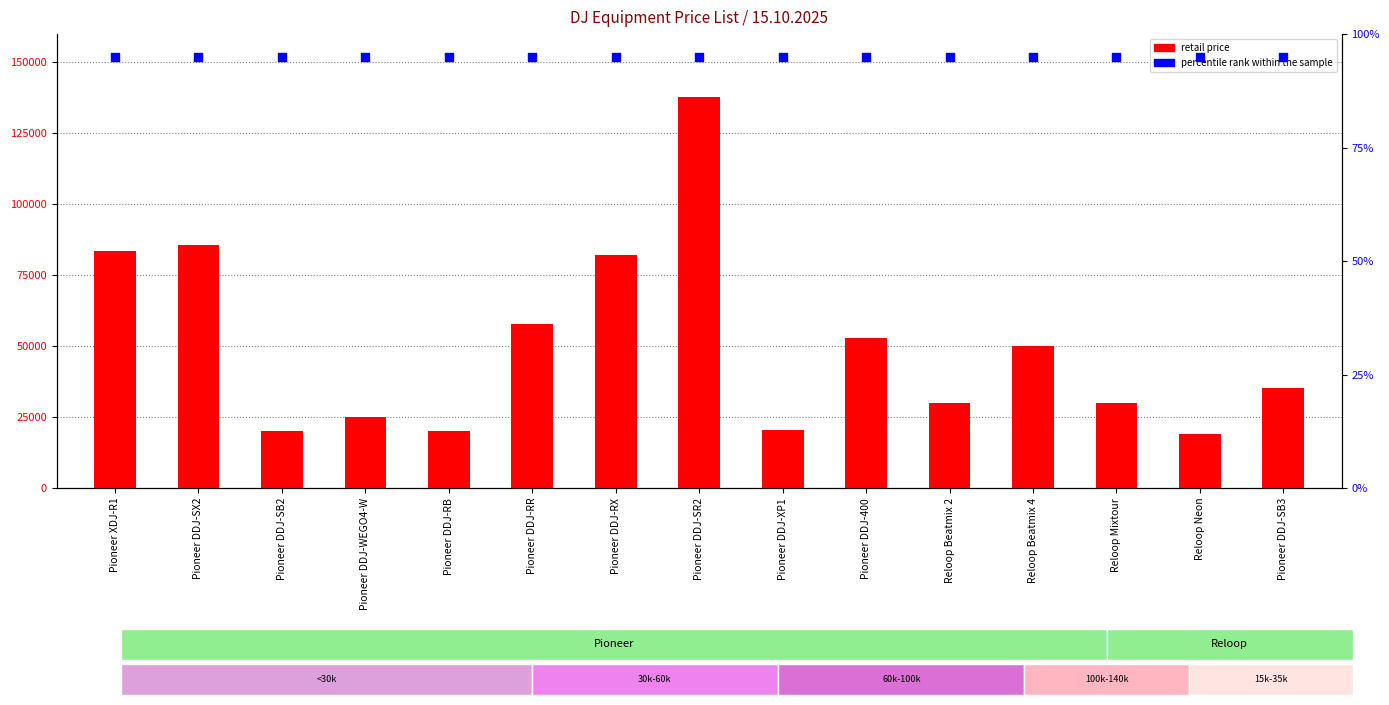

Which series has the widest spread of Y values?

retail price